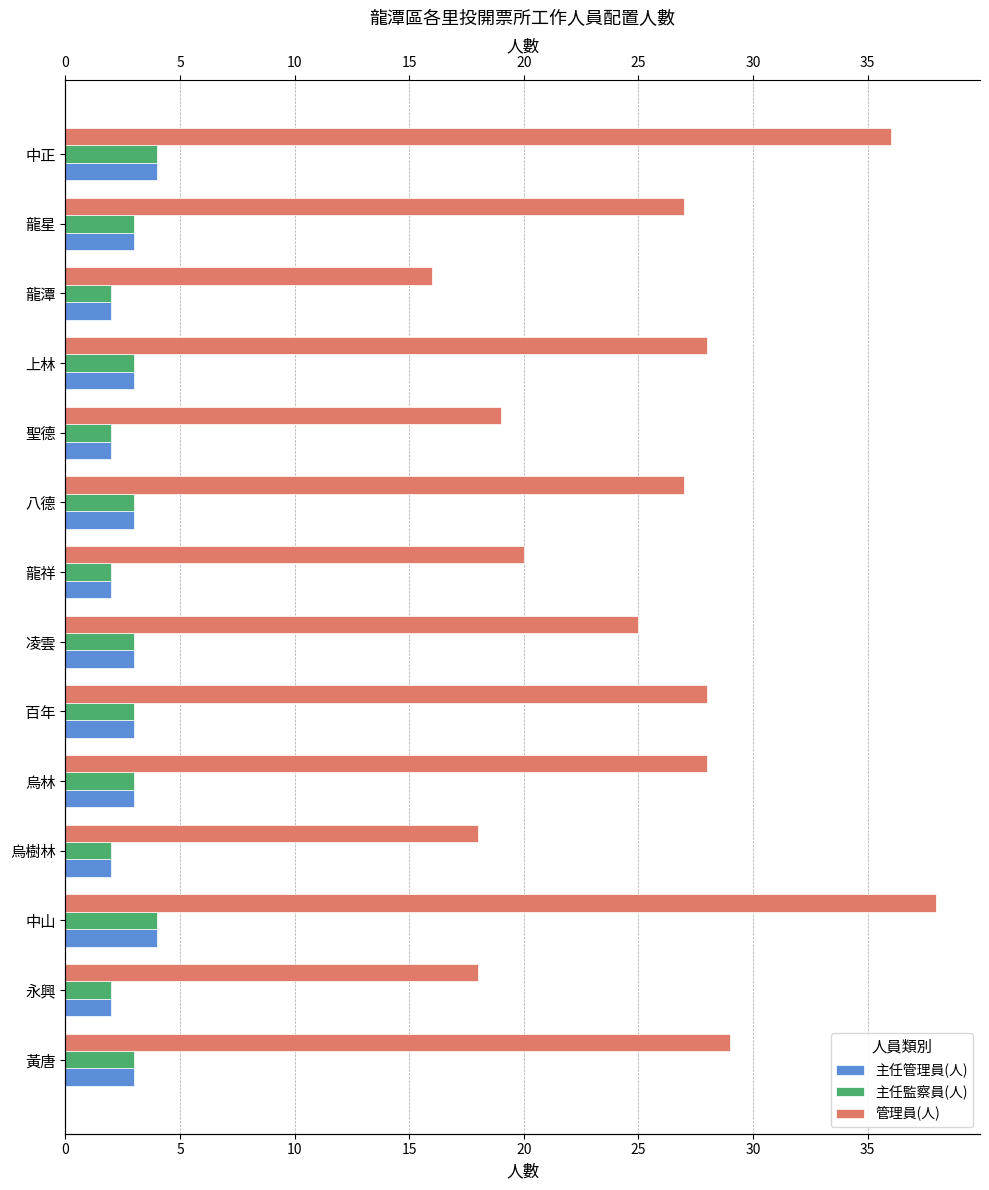

What is the sum of the 主任監察員(人) values at 5 and 13?

6